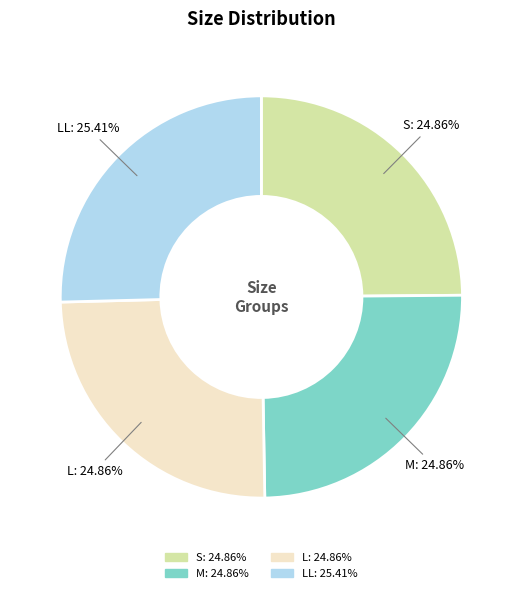

What is the ratio of the value at S to the value at L?

1.0